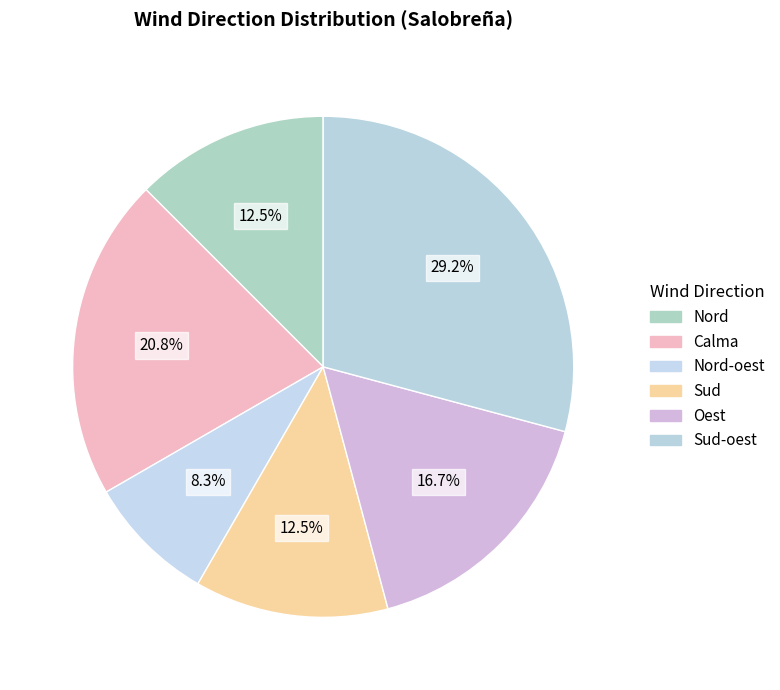

How many segments does this pie chart have?

6